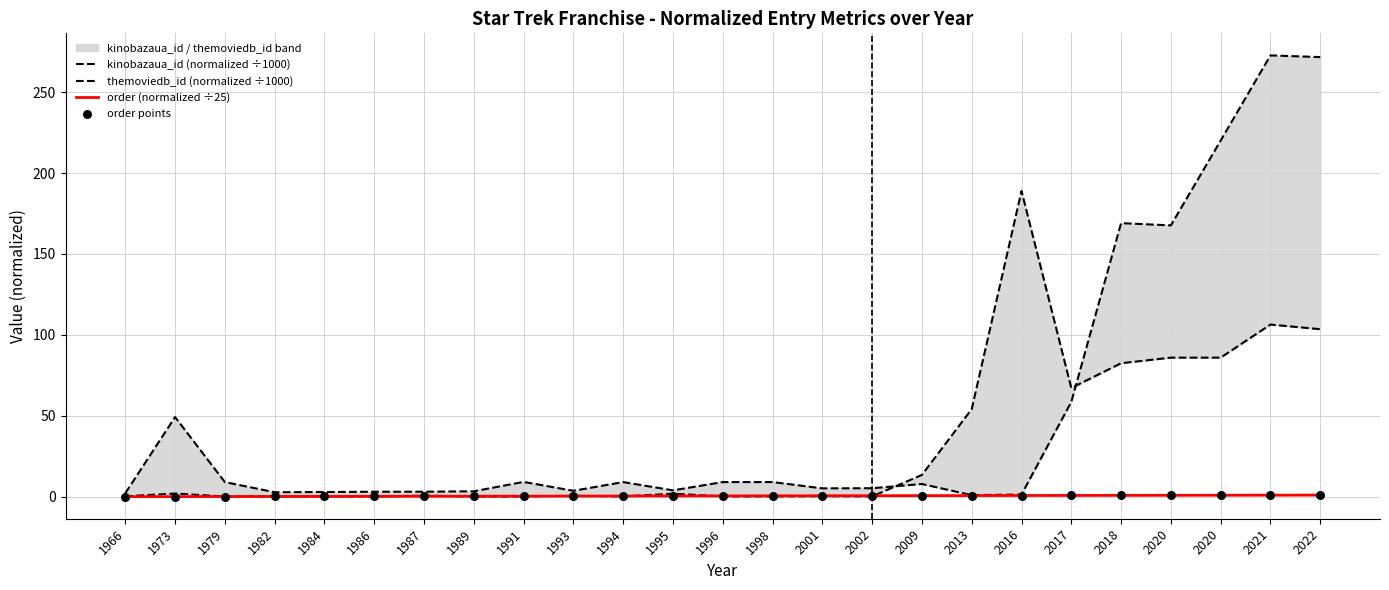

Which series has the largest total across all categories?

kinobazaua_id (normalized ÷1000)